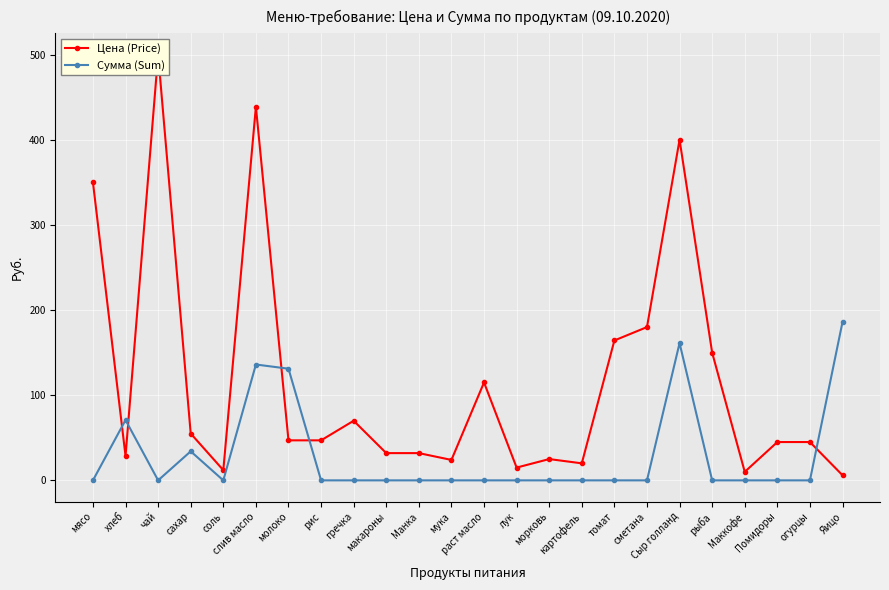

True or false: Цена (Price) has a value of 400.0 at Сыр голланд.

True